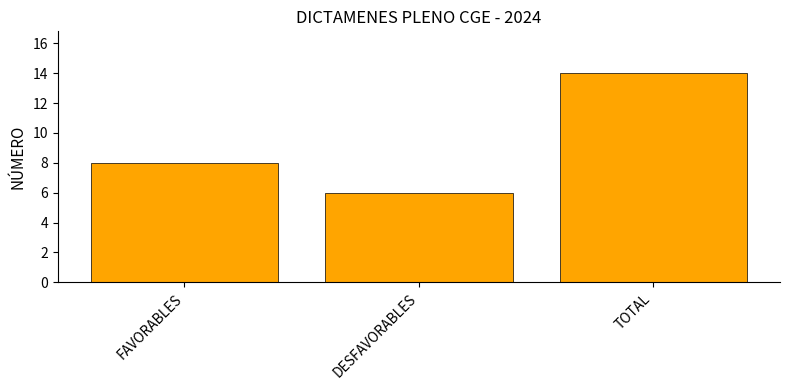

True or false: the data shows 4 at TOTAL.

False